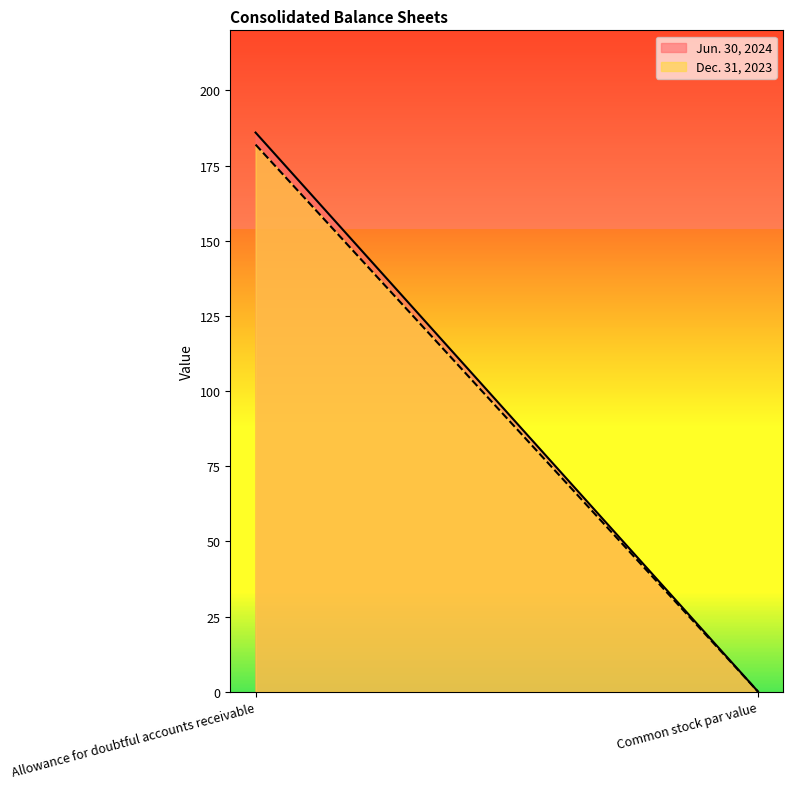

How many values in the Dec. 31, 2023 series are below 182?

1